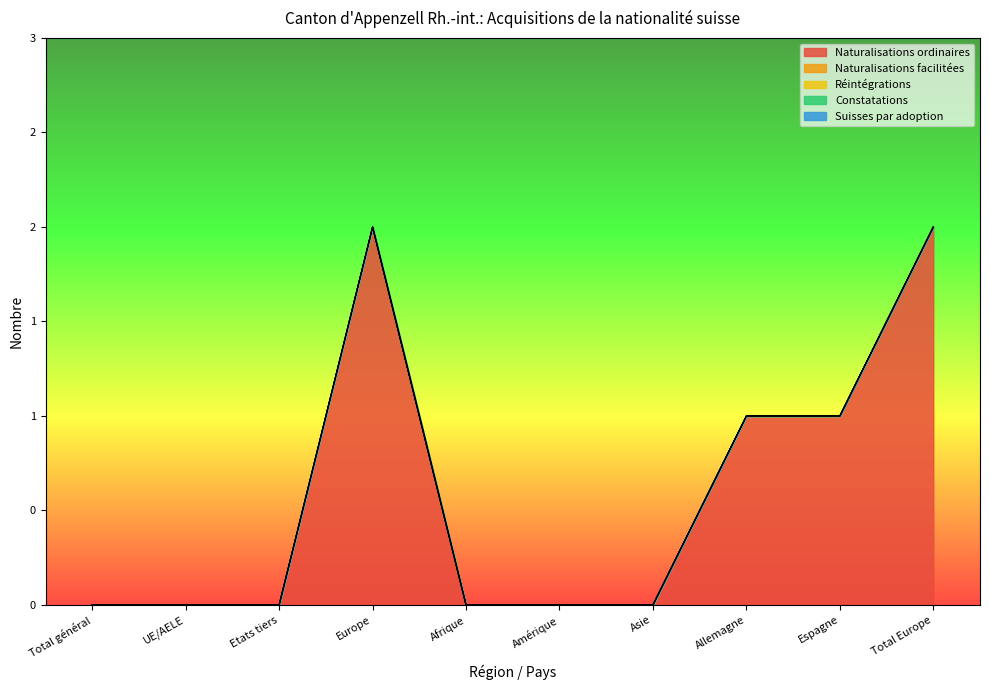

At how many categories does at least one series exceed 0?

4